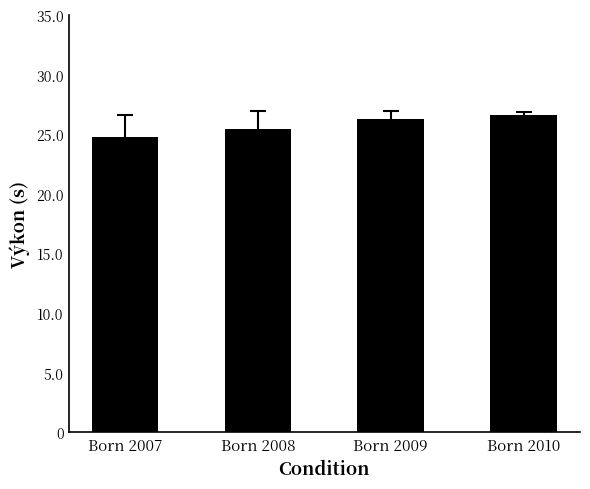

The value at Born 2007 is 12.8. True or false?

False